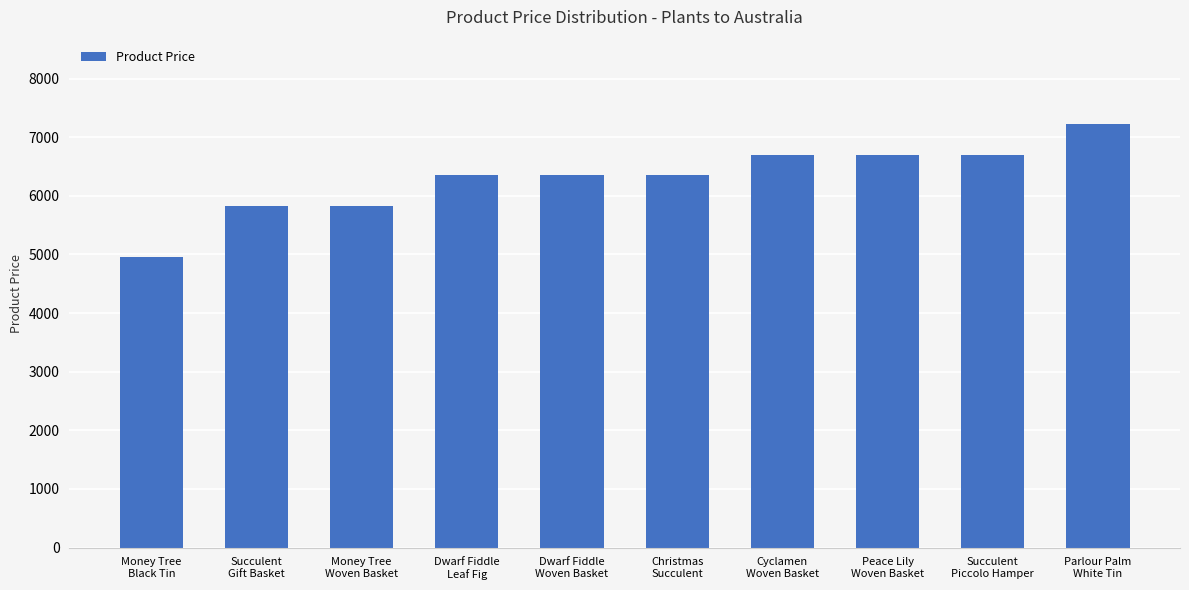

What is the maximum value shown in the chart?

7220